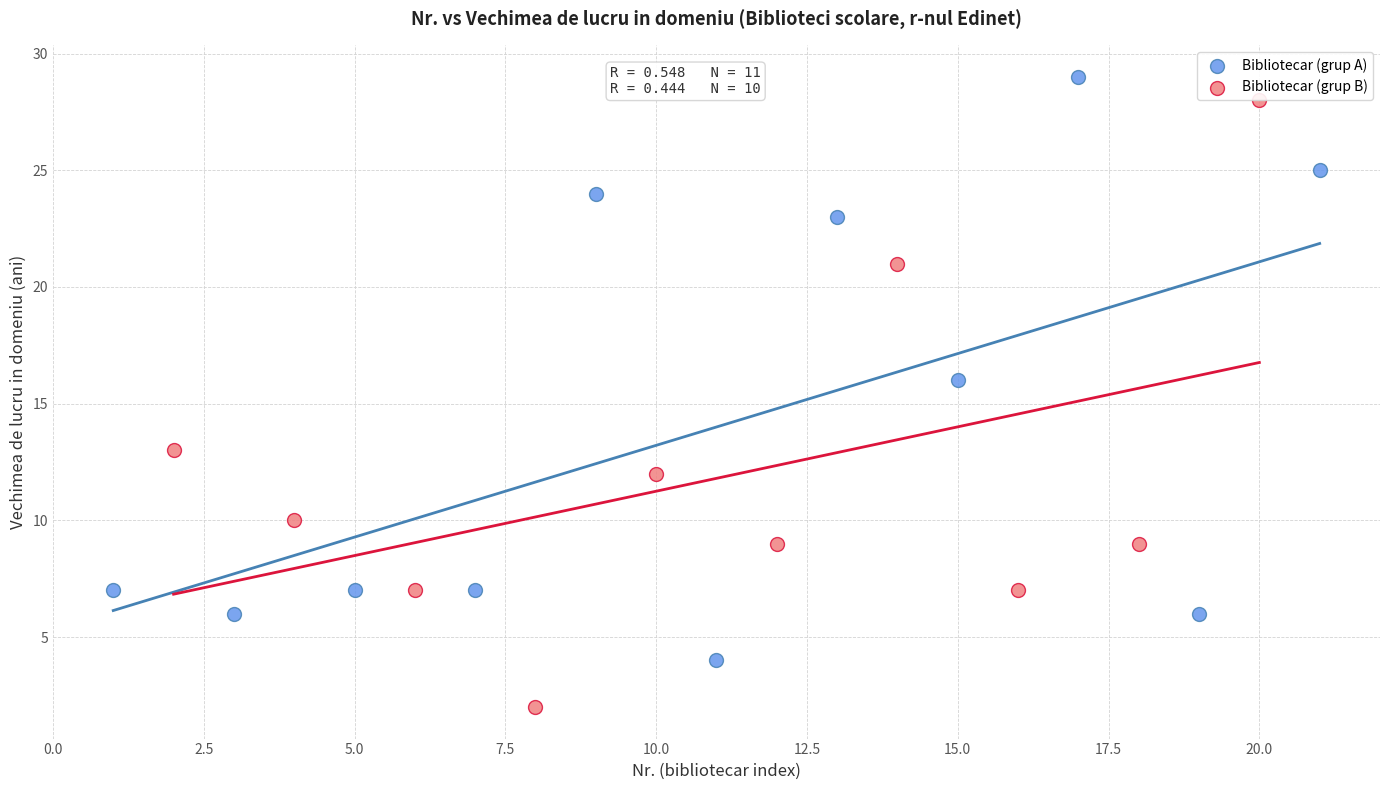

Which series contains the lowest Y value?

Bibliotecar (grup B)